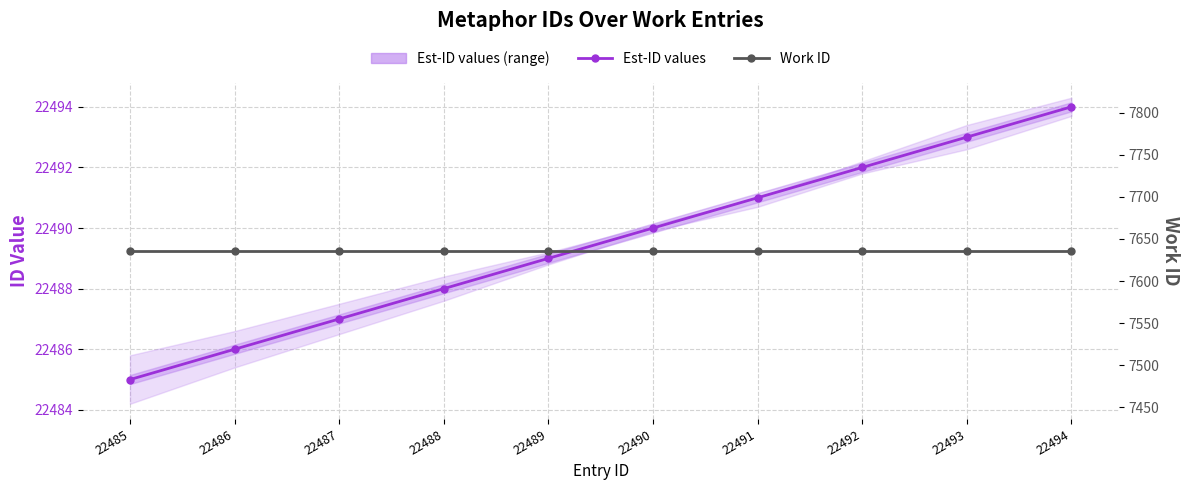

Between 22486 and 22494, which is larger?

22494